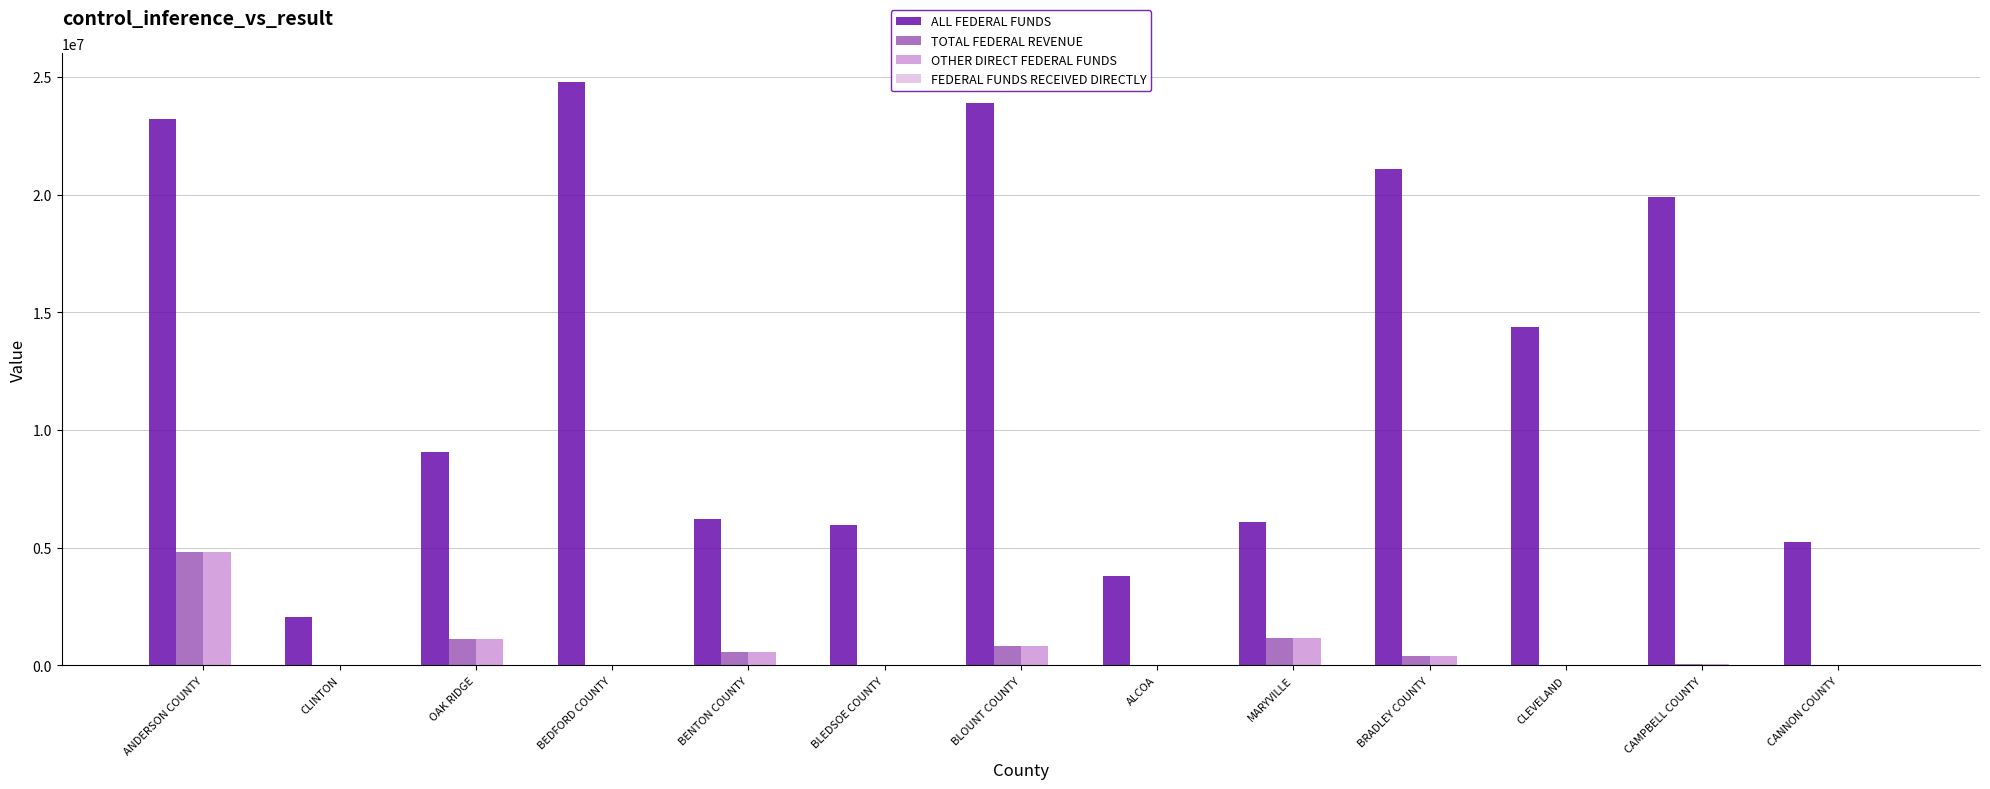

The value of ALL FEDERAL FUNDS at CAMPBELL COUNTY is 30692184.9. True or false?

False